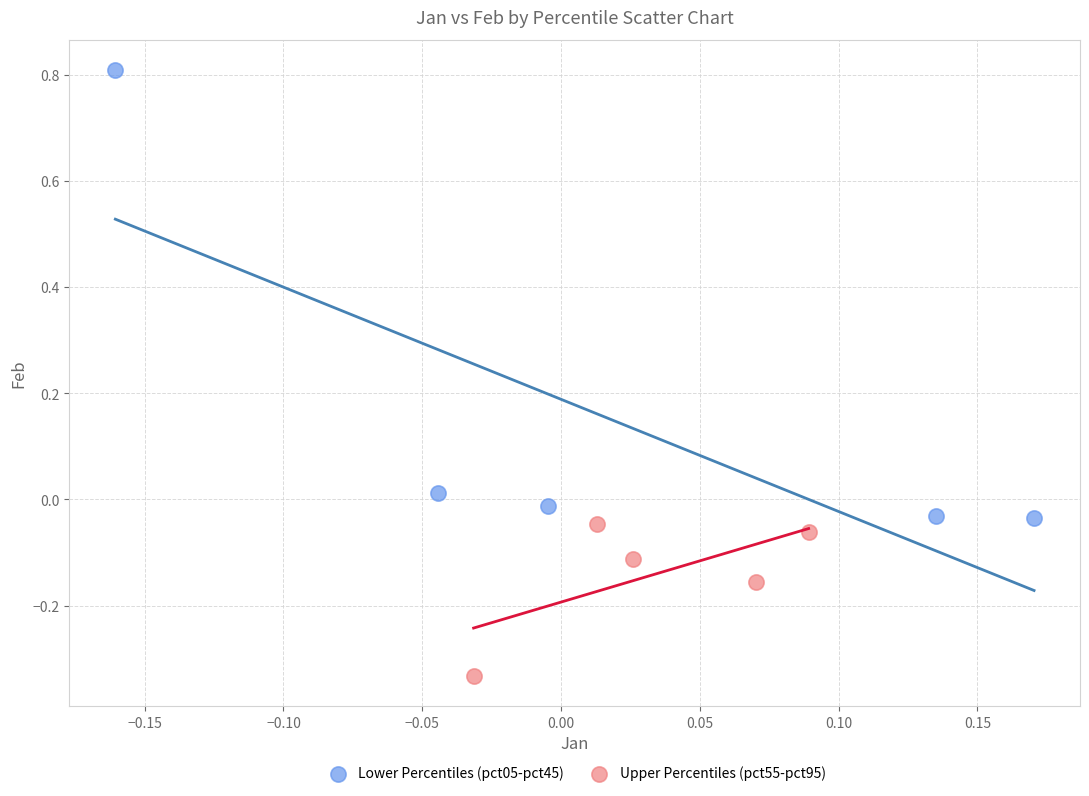

Which series reaches the maximum Y coordinate?

Lower Percentiles (pct05-pct45)